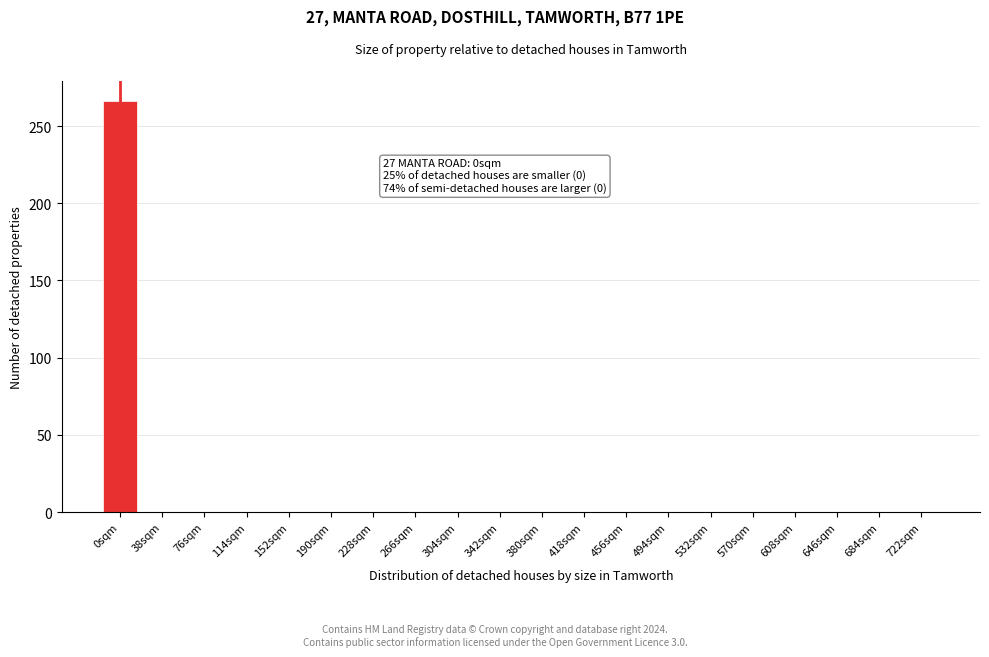

Reading left to right, list all the values displayed in this chart.

0sqm=266	38sqm=0	76sqm=0	114sqm=0	152sqm=0	190sqm=0	228sqm=0	266sqm=0	304sqm=0	342sqm=0	380sqm=0	418sqm=0	456sqm=0	494sqm=0	532sqm=0	570sqm=0	608sqm=0	646sqm=0	684sqm=0	722sqm=0